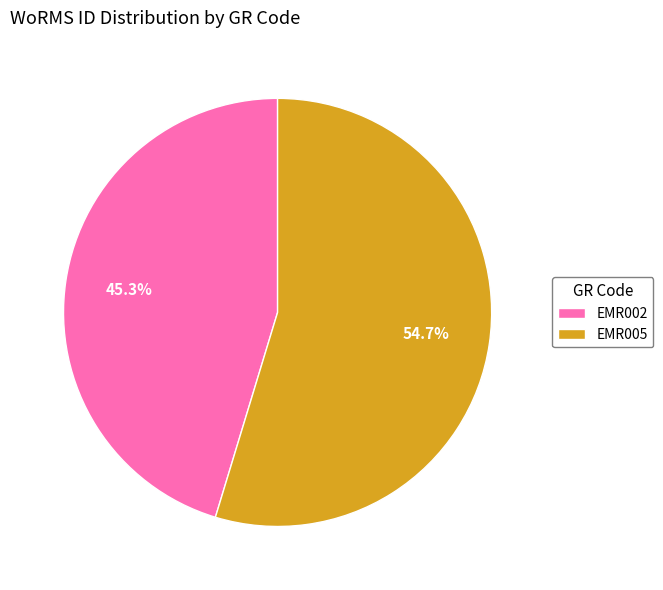

Rank the categories by value from highest to lowest.

EMR005, EMR002